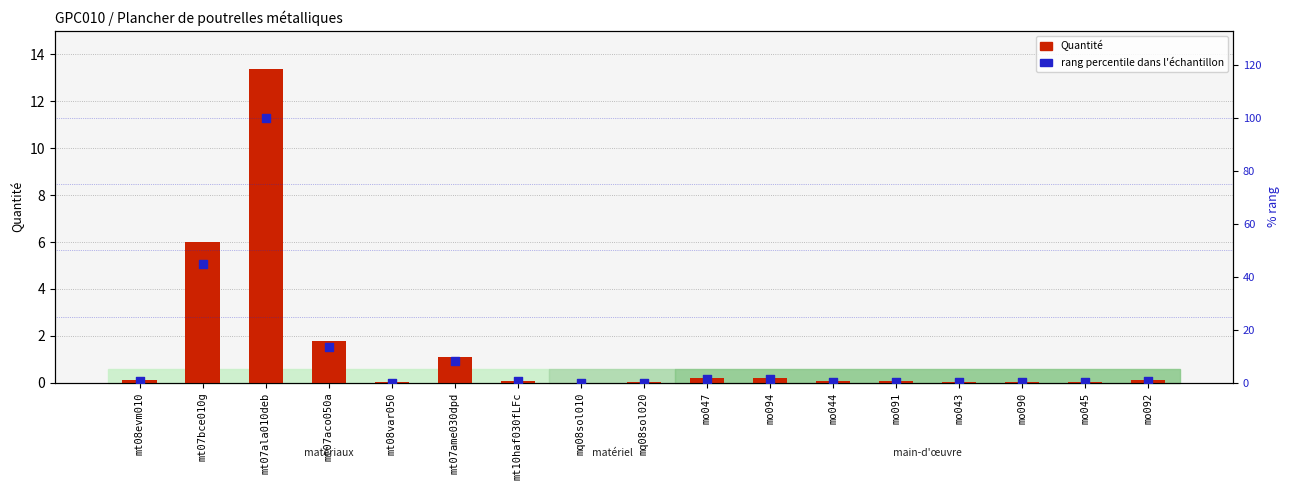

Which series reaches the minimum Y coordinate?

Quantité